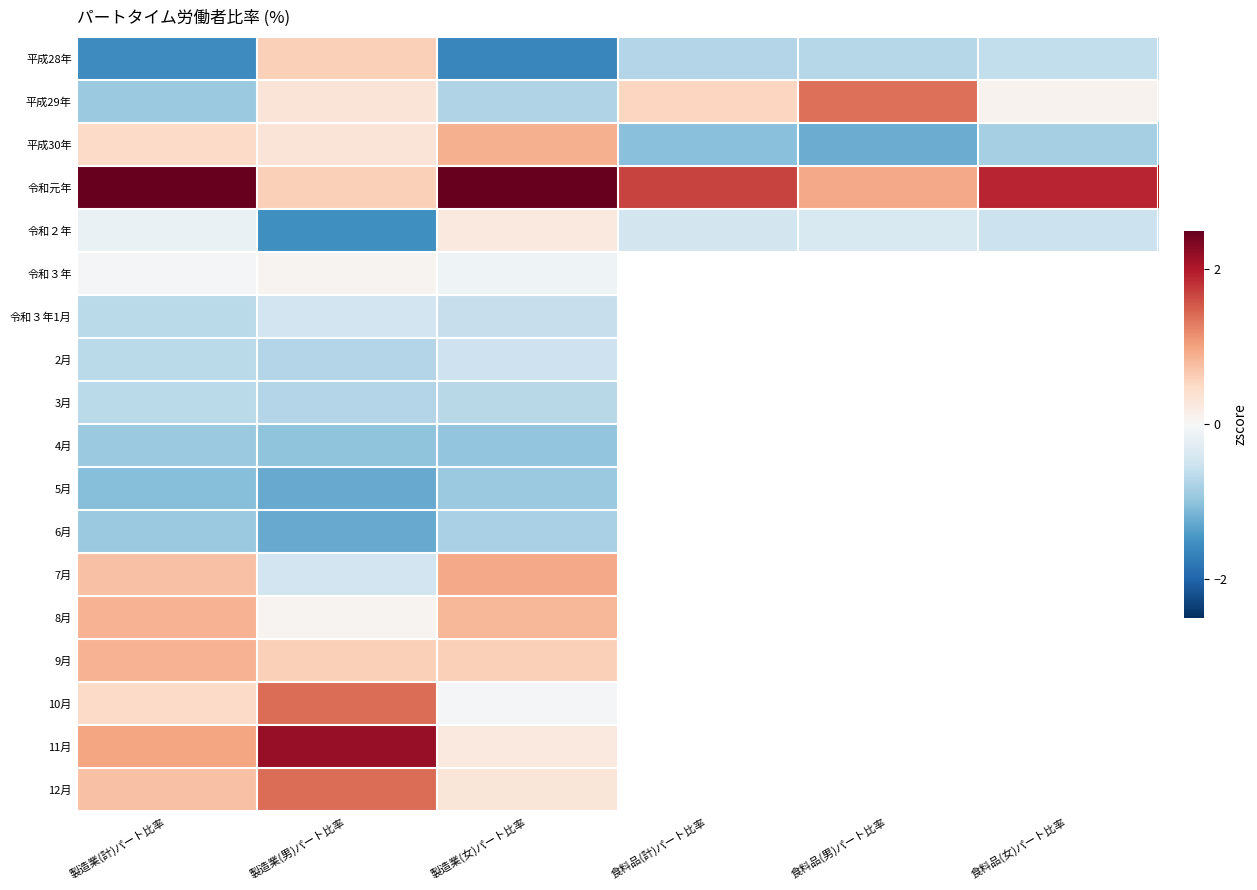

At which label does 12月 reach its minimum?

製造業(女)パート比率